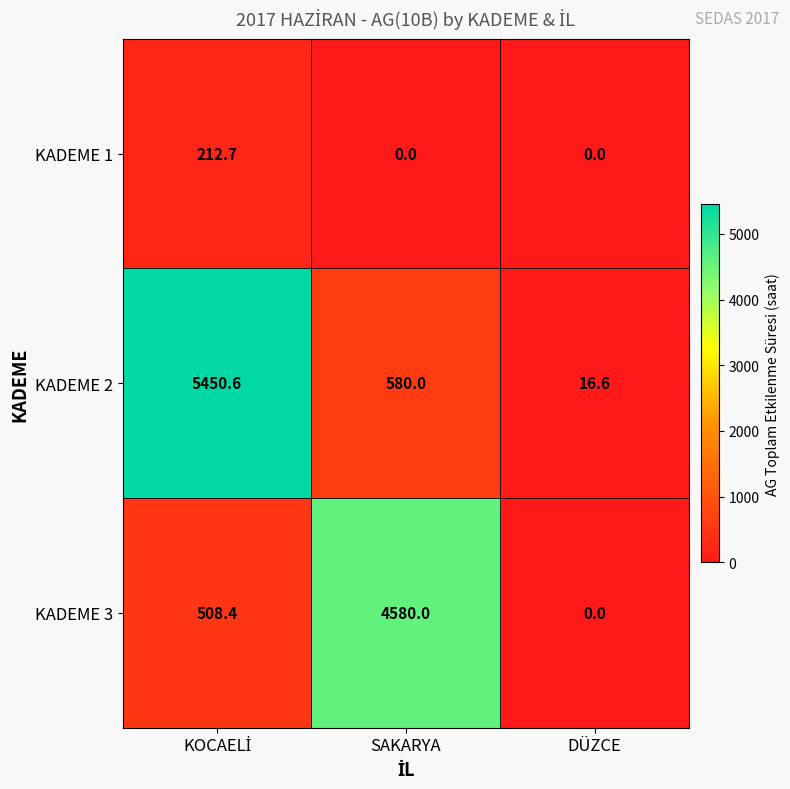

What is the maximum value for KADEME 2?

5450.6